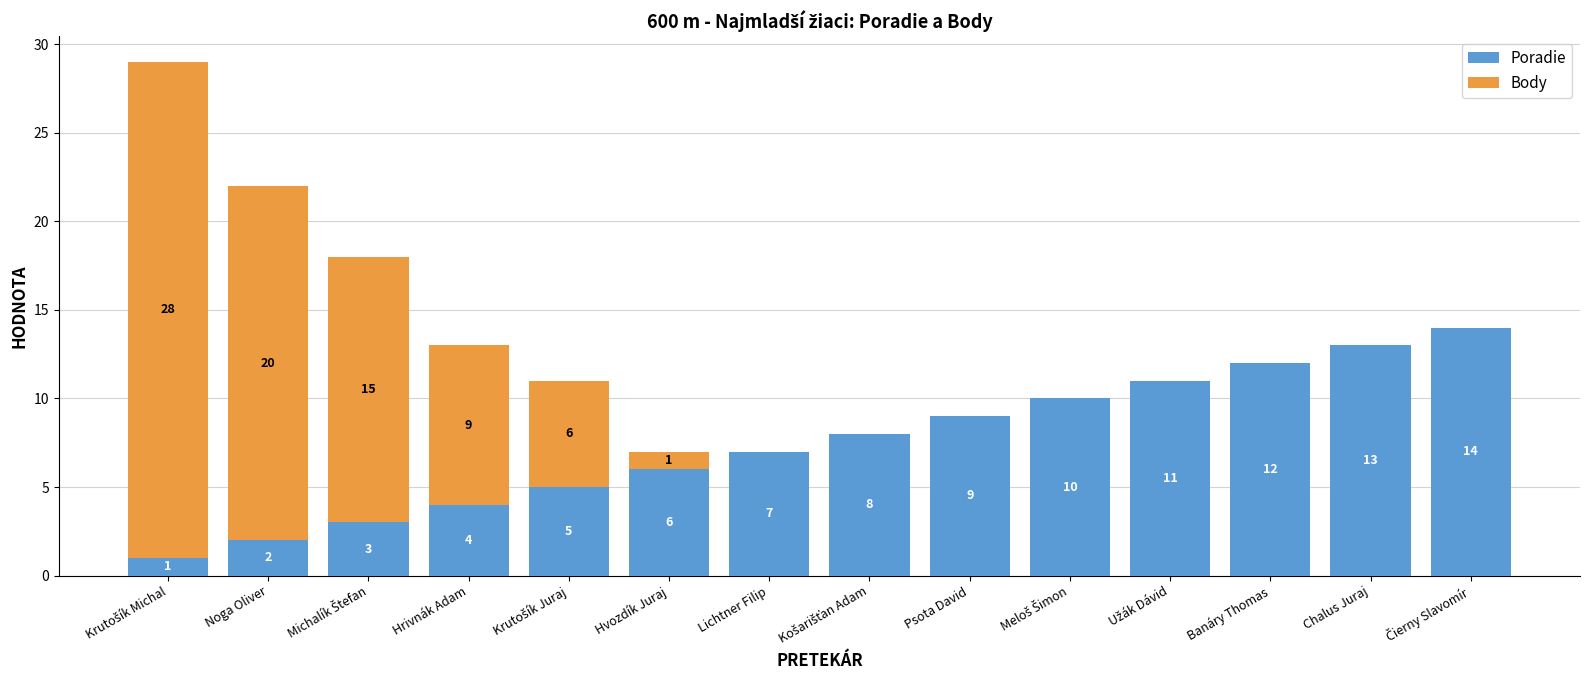

What is the highest value of the Poradie series?

14